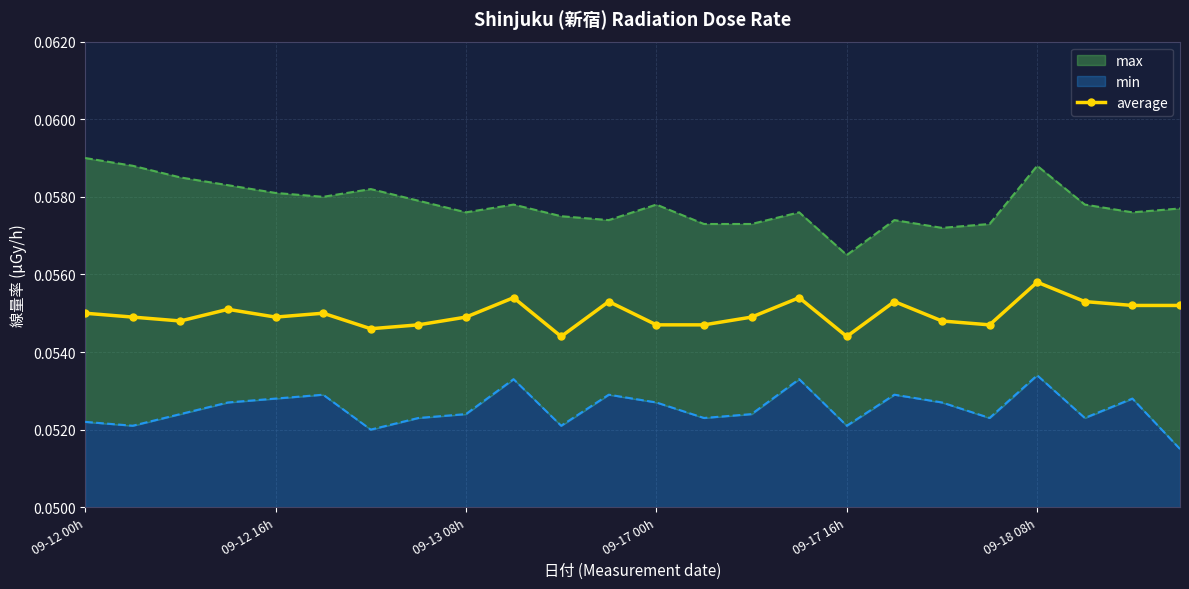

True or false: average has more than 1 interior local peaks.

True